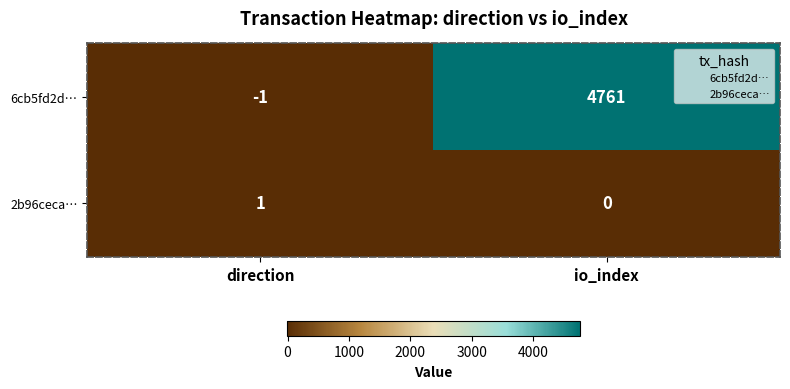

What is the sum of all 6cb5fd2d… values?

4760